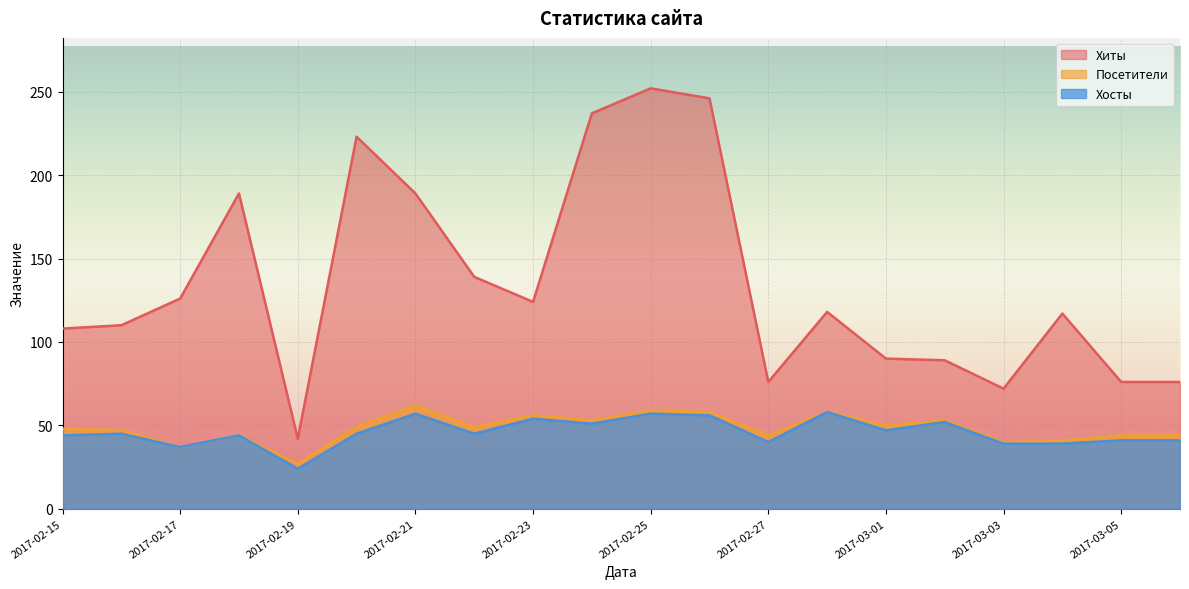

How many lines are shown in the chart?

3